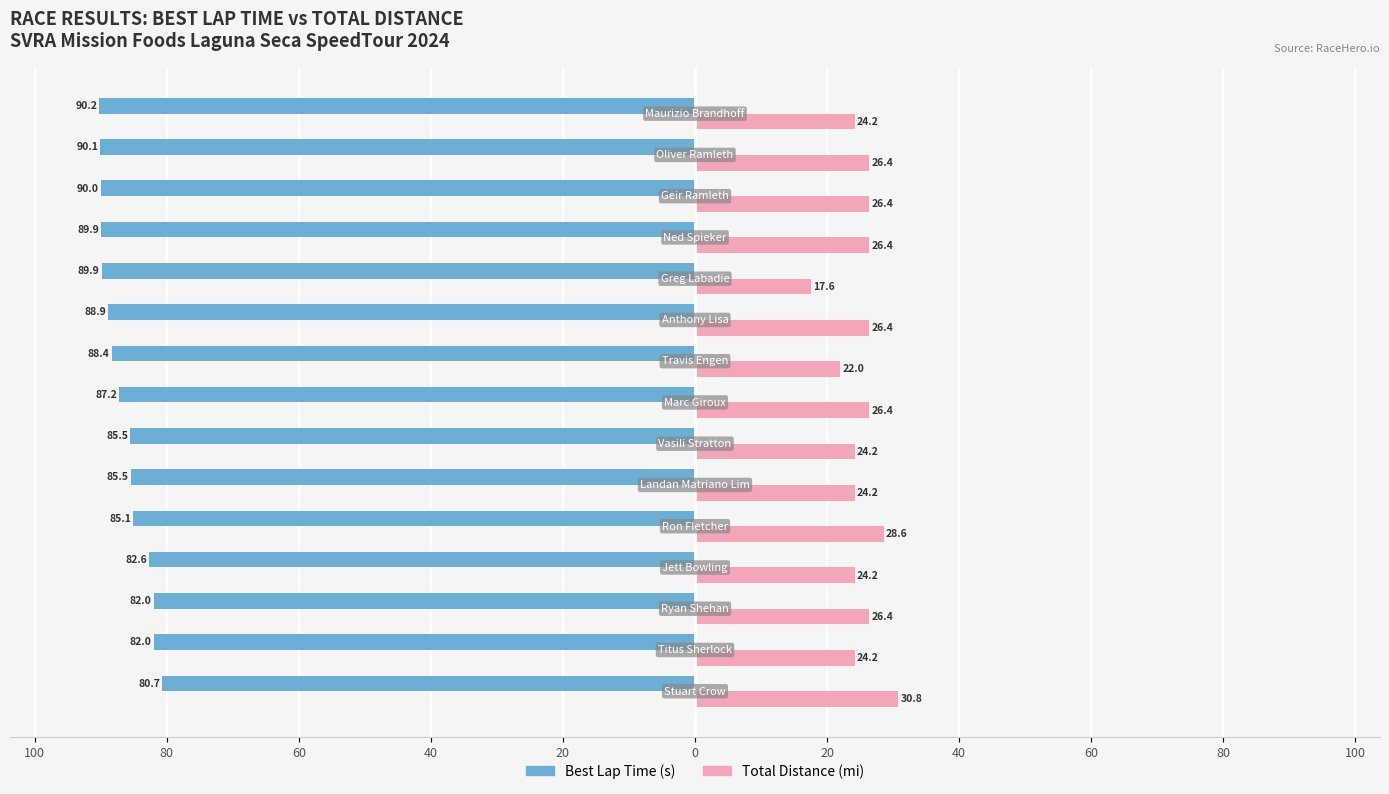

What are all the series names shown in the legend?

Best Lap Time (s), Total Distance (mi)